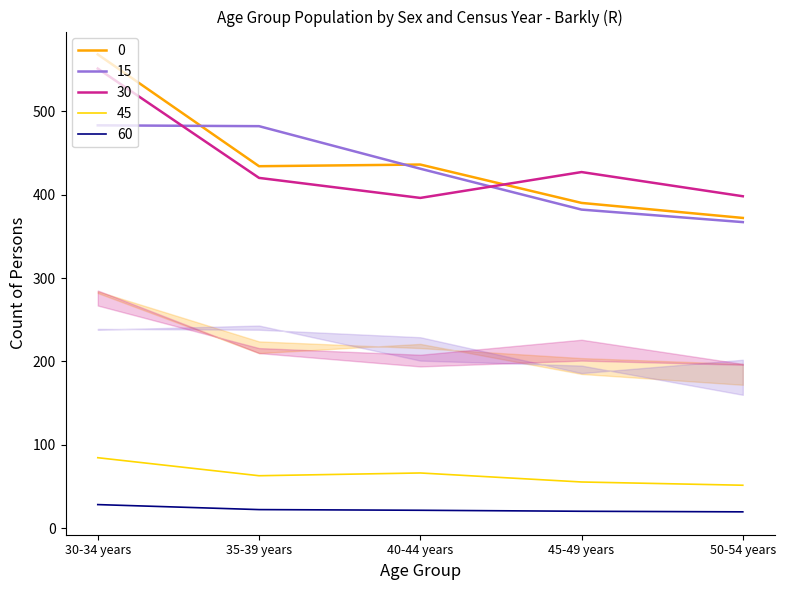

Between 30-34 years and 40-44 years, which series saw the biggest shift?

Females 2016